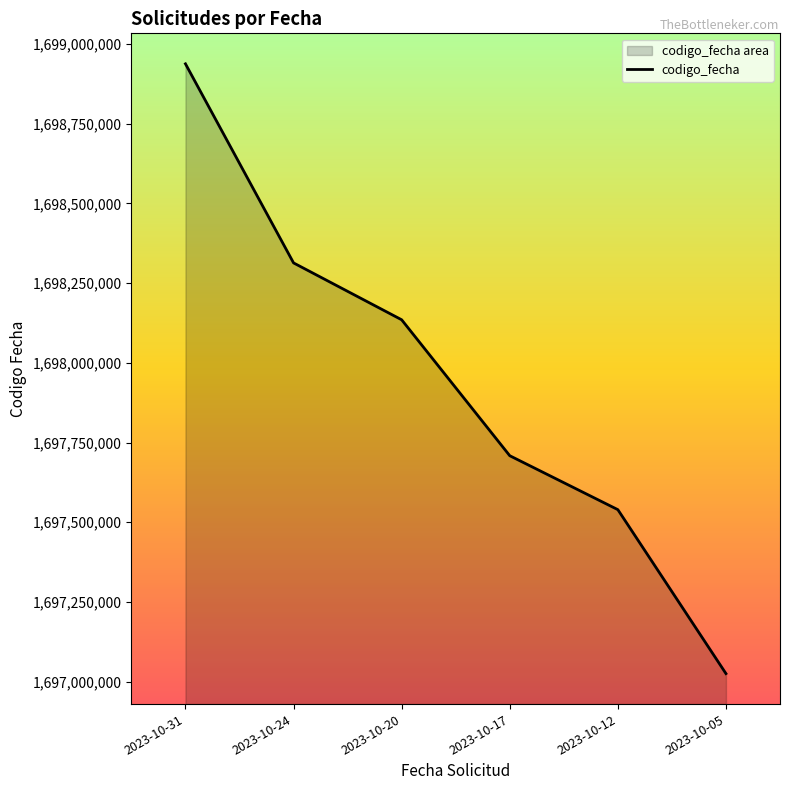

Between 2023-10-31 and 2023-10-20, which is larger?

2023-10-31